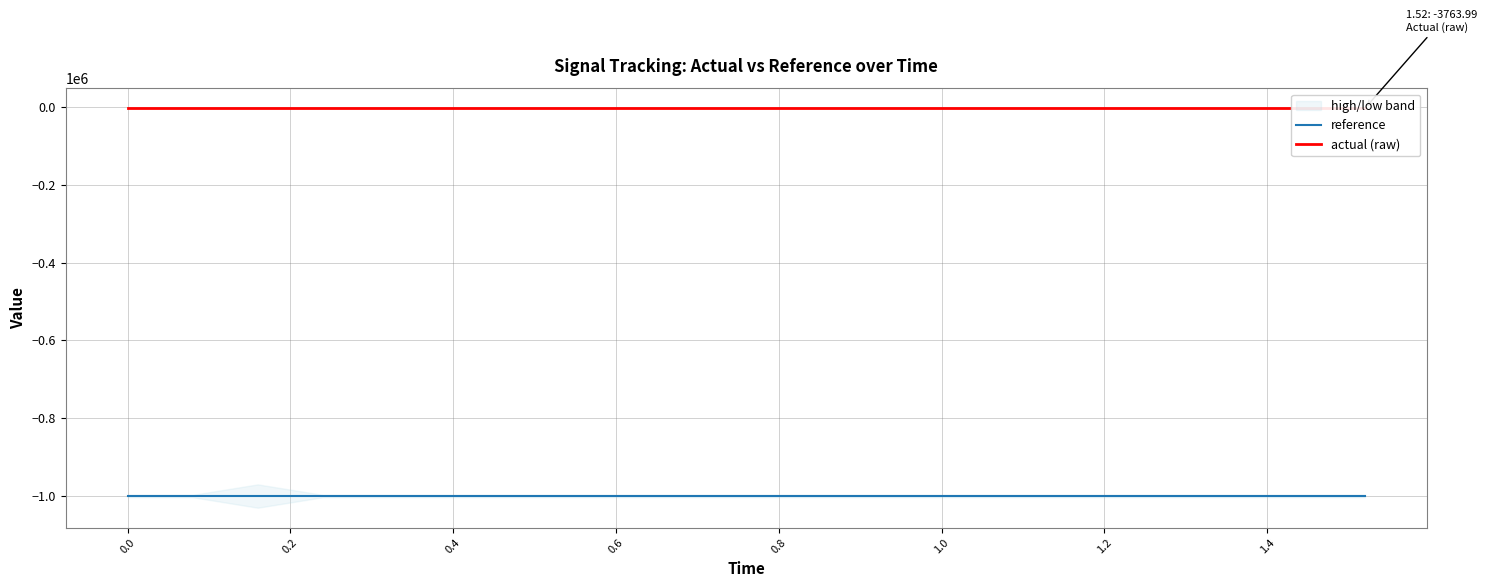

At how many categories does at least one series exceed -609402?

20